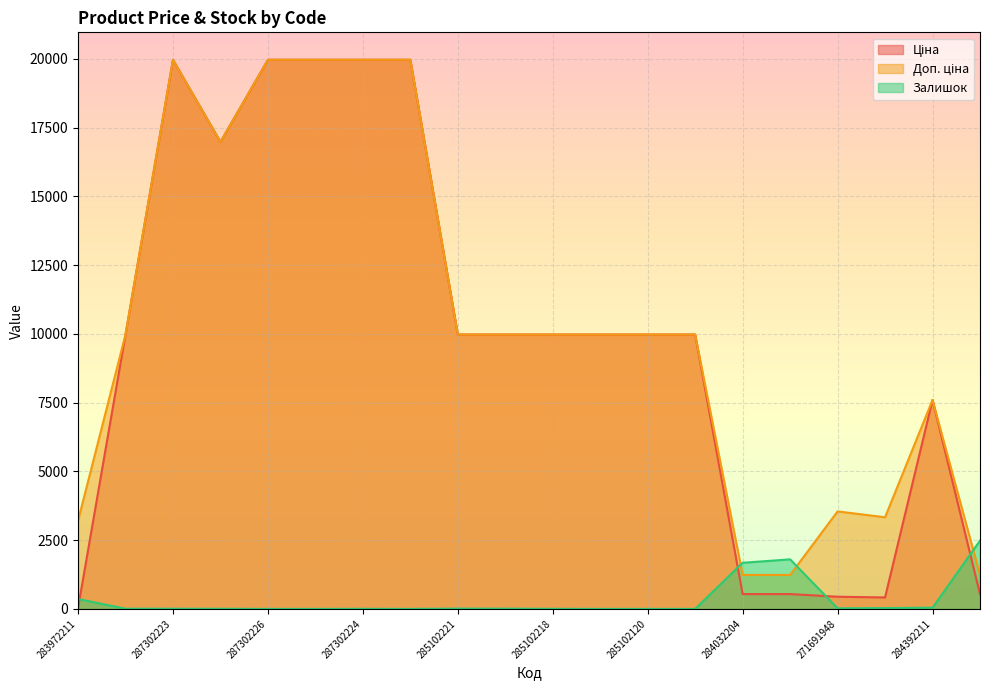

What is the difference between the highest and lowest values at 284032208?

1944.0